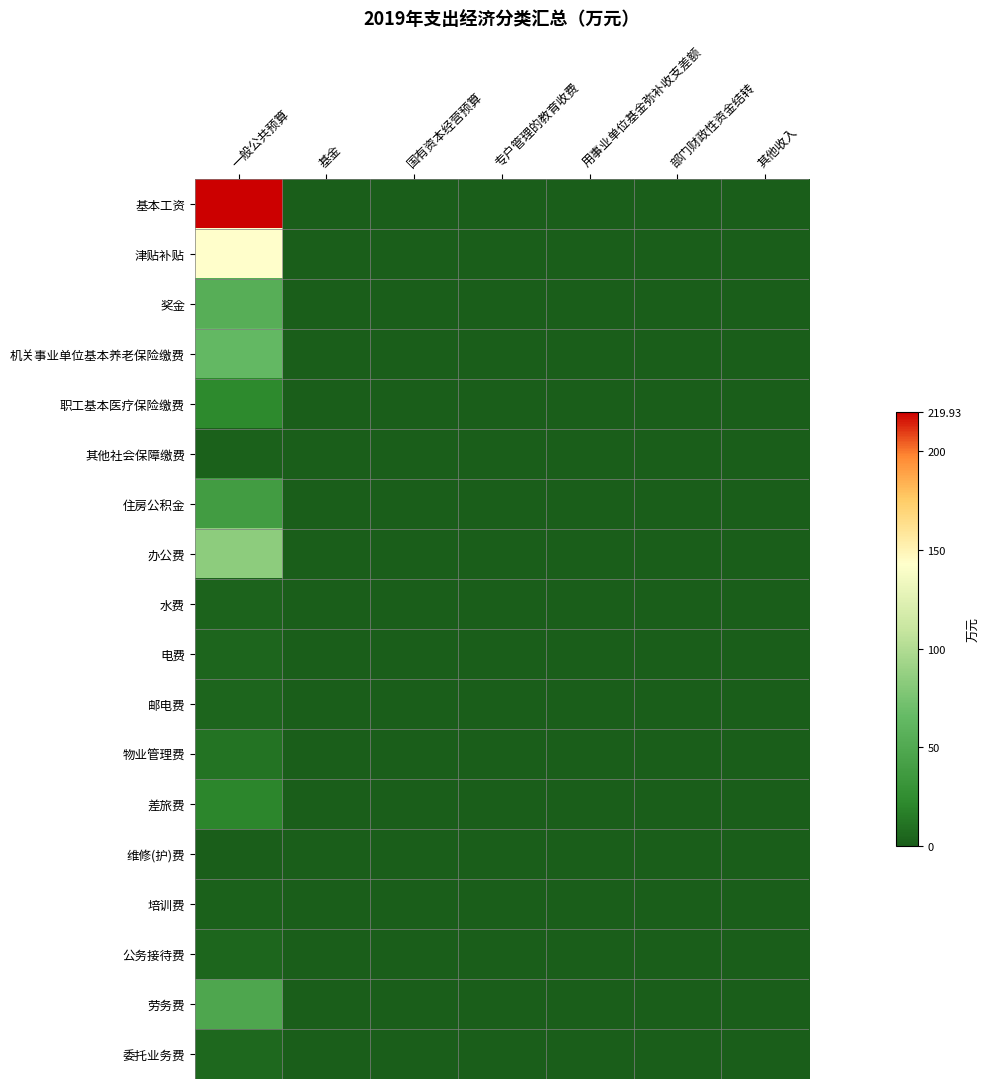

At how many categories does at least one series exceed 215?

1